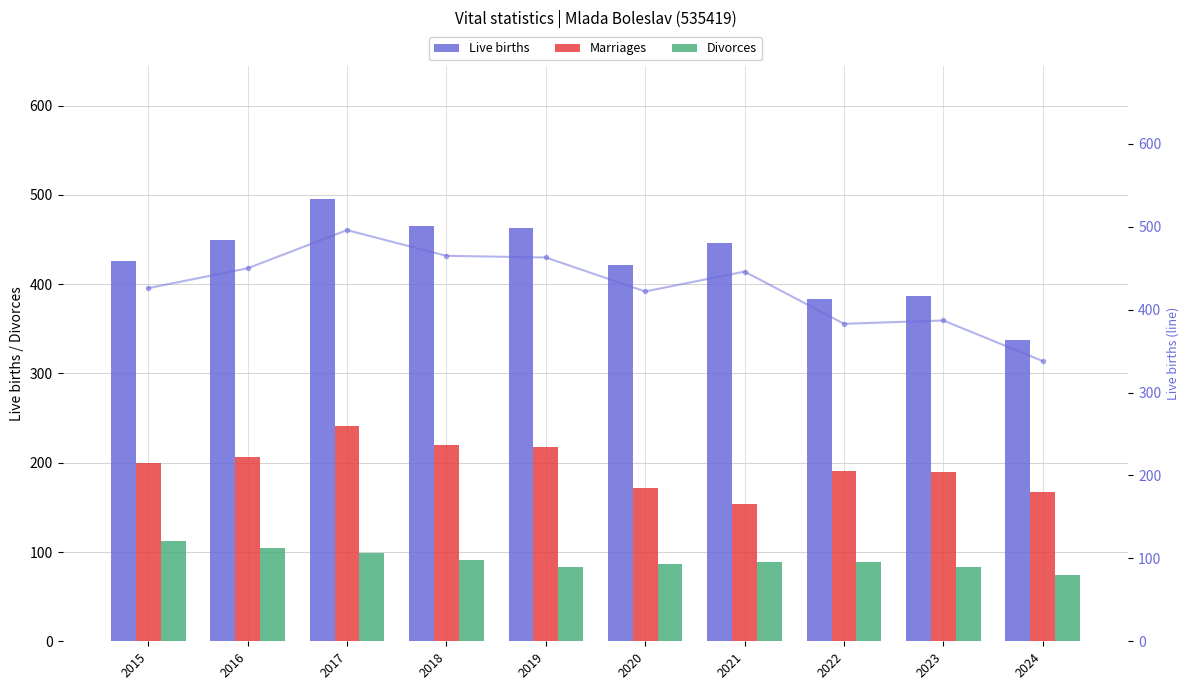

How many bars are there in each group?

3